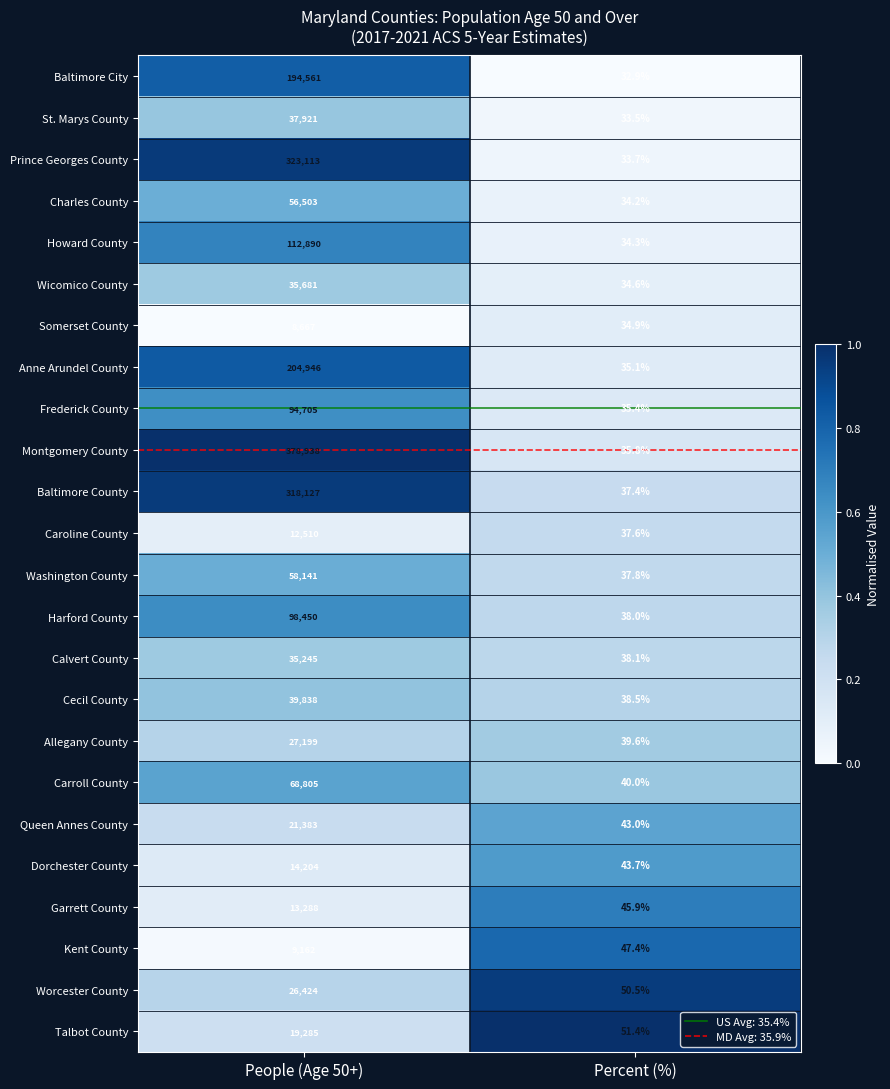

What is the difference between the Prince Georges County values at People (Age 50+) and Percent (%)?

323079.3